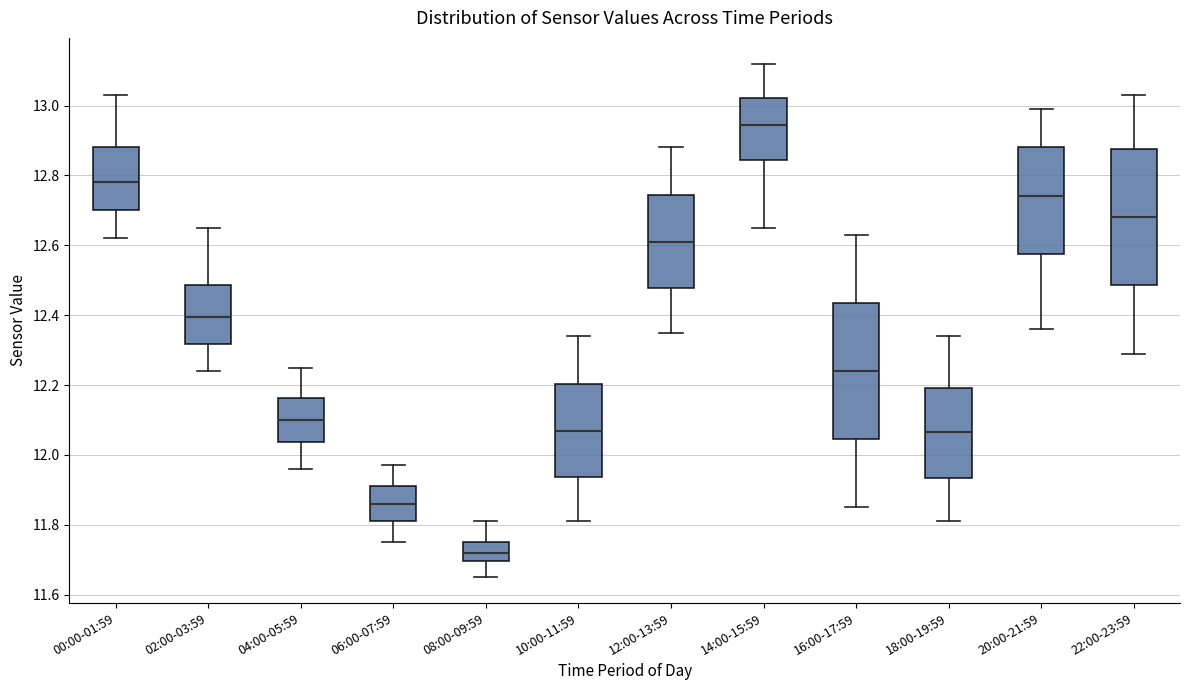

Reading left to right, read every box against the y-axis: the position of its median line, the range the box covers, and the ends of its whiskers. The values are not printed on the chart, so give them approximately, as read against the axis.

00:00-01:59: median 12.78, box 12.70 to 12.88, whiskers 12.62 to 13.04
02:00-03:59: median 12.40, box 12.32 to 12.48, whiskers 12.24 to 12.66
04:00-05:59: median 12.10, box 12.04 to 12.16, whiskers 11.96 to 12.26
06:00-07:59: median 11.86, box 11.82 to 11.92, whiskers 11.76 to 11.98
08:00-09:59: median 11.72, box 11.70 to 11.76, whiskers 11.66 to 11.82
10:00-11:59: median 12.08, box 11.94 to 12.20, whiskers 11.82 to 12.34
12:00-13:59: median 12.62, box 12.48 to 12.74, whiskers 12.36 to 12.88
14:00-15:59: median 12.94, box 12.84 to 13.02, whiskers 12.66 to 13.12
16:00-17:59: median 12.24, box 12.04 to 12.44, whiskers 11.86 to 12.64
18:00-19:59: median 12.06, box 11.94 to 12.20, whiskers 11.82 to 12.34
20:00-21:59: median 12.74, box 12.58 to 12.88, whiskers 12.36 to 13.00
22:00-23:59: median 12.68, box 12.48 to 12.88, whiskers 12.30 to 13.04